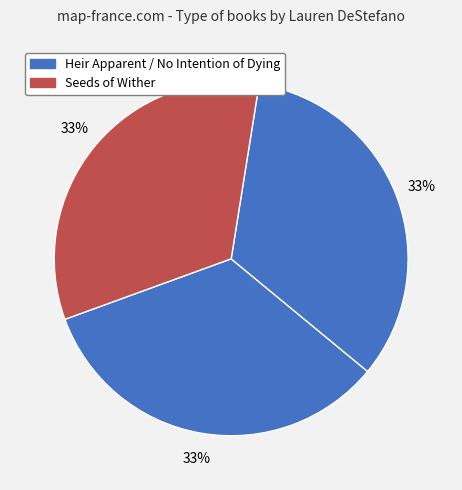

How many slices are in this pie chart?

3